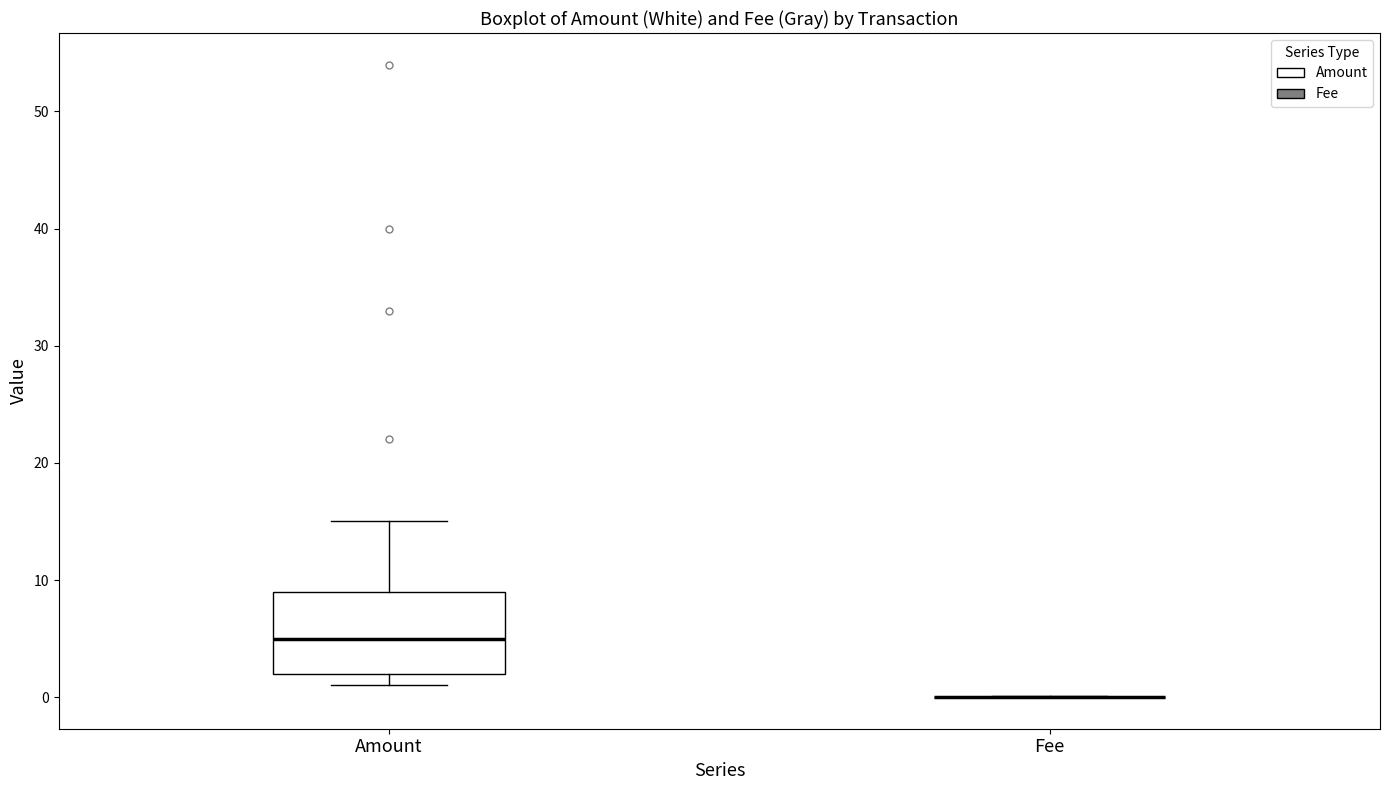

Reading left to right, read every box against the y-axis: the position of its median line, the range the box covers, and the ends of its whiskers. The values are not printed on the chart, so give them approximately, as read against the axis.

Amount: median 5, box 2 to 9, whiskers 1 to 15
Fee: box collapsed to a line at 0, whiskers 0 to 0